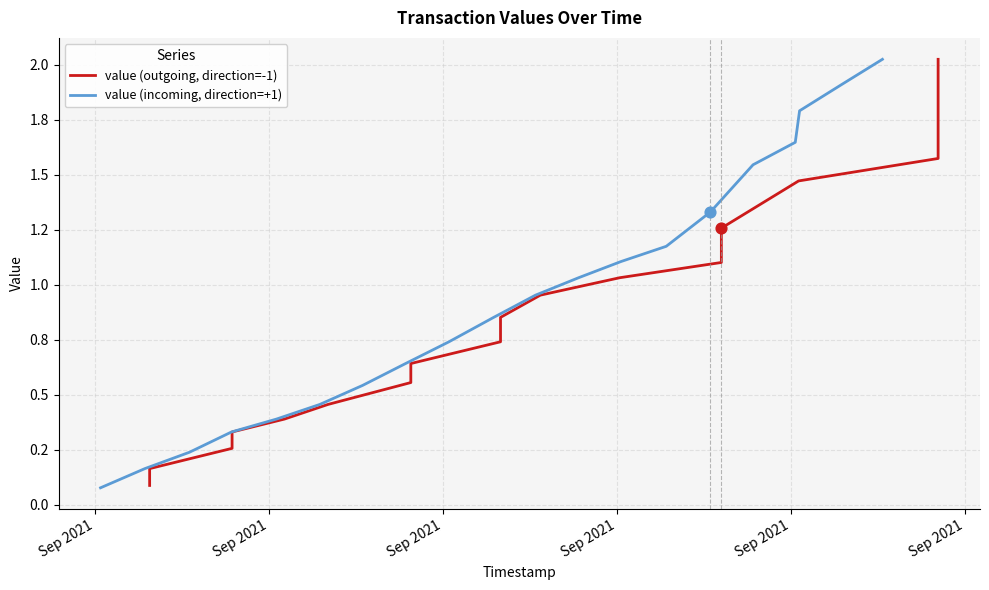

Which series contains the highest Y value?

value (outgoing, direction=-1)